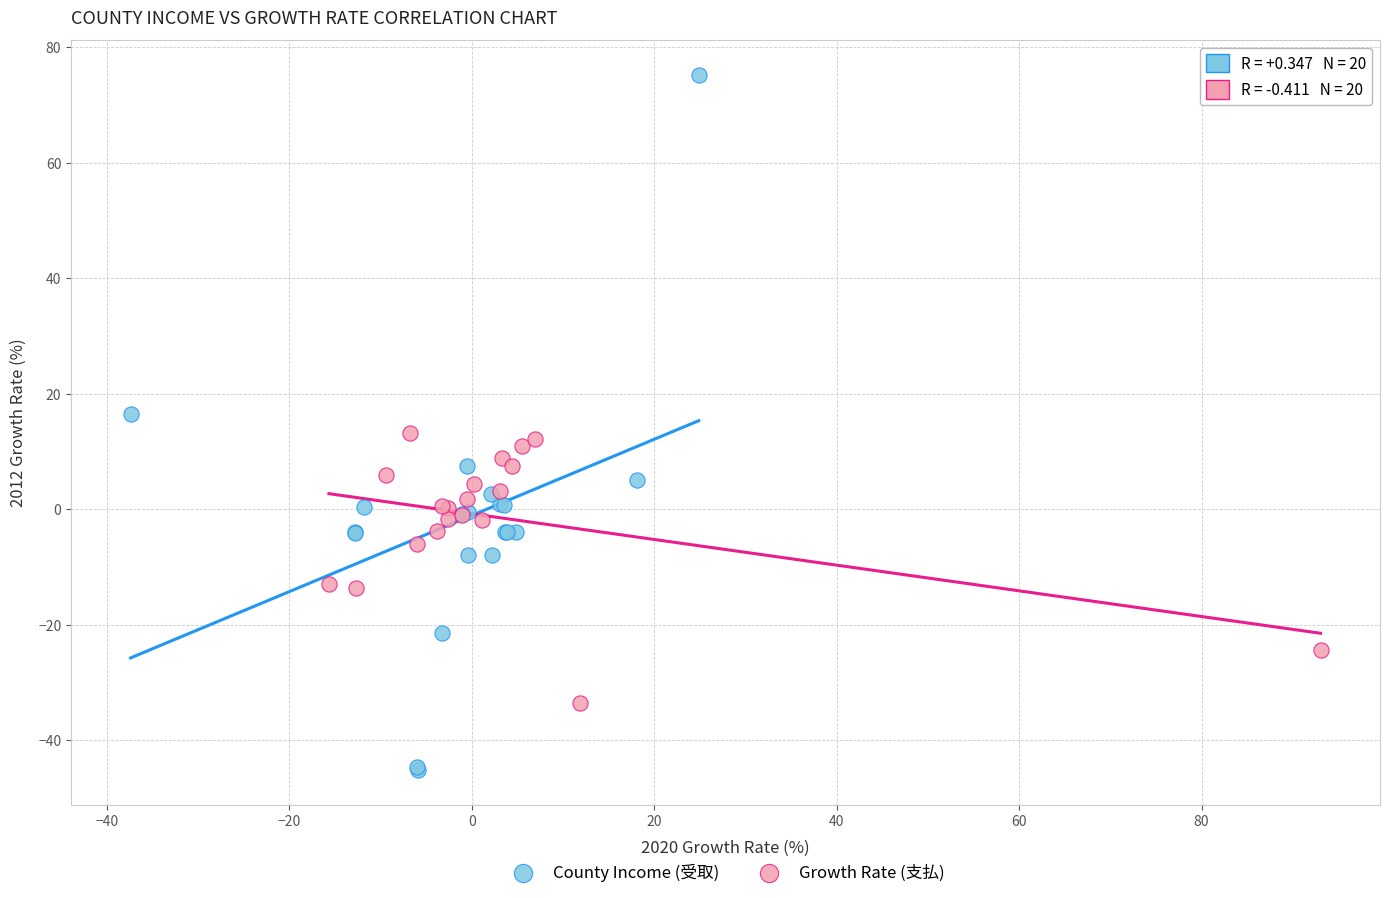

Which series has the widest spread of Y values?

County Income (受取)